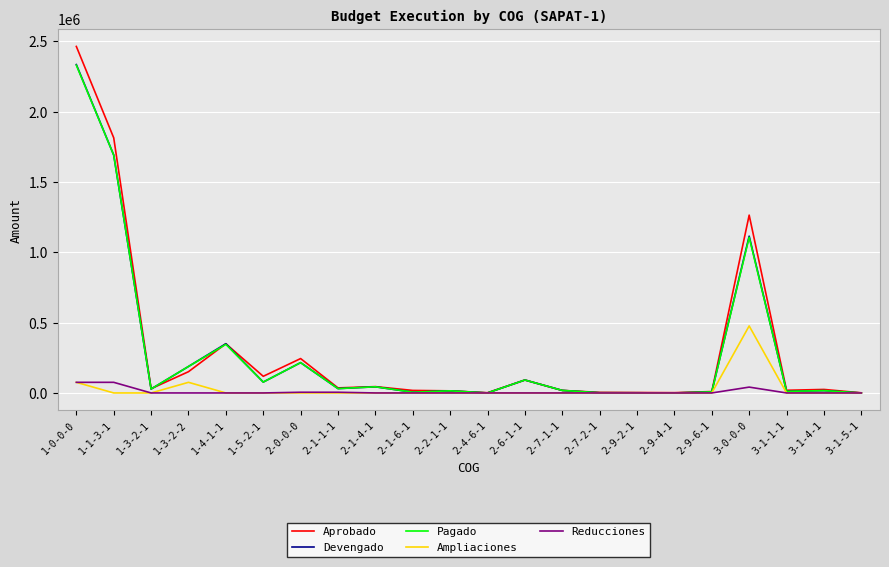

What is the greatest value displayed?

2463947.6